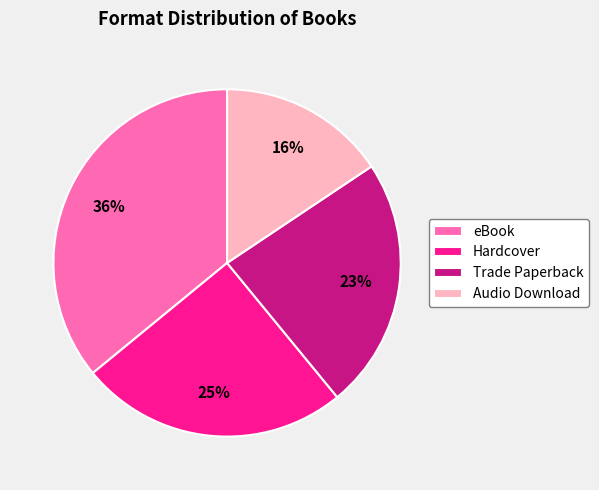

Is it true that Trade Paperback is 9% of the pie?

False